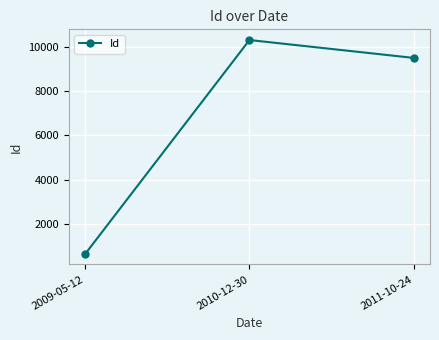

Reading left to right, transcribe all the data shown in this chart.

2009-05-12=632	2010-12-30=10330	2011-10-24=9519